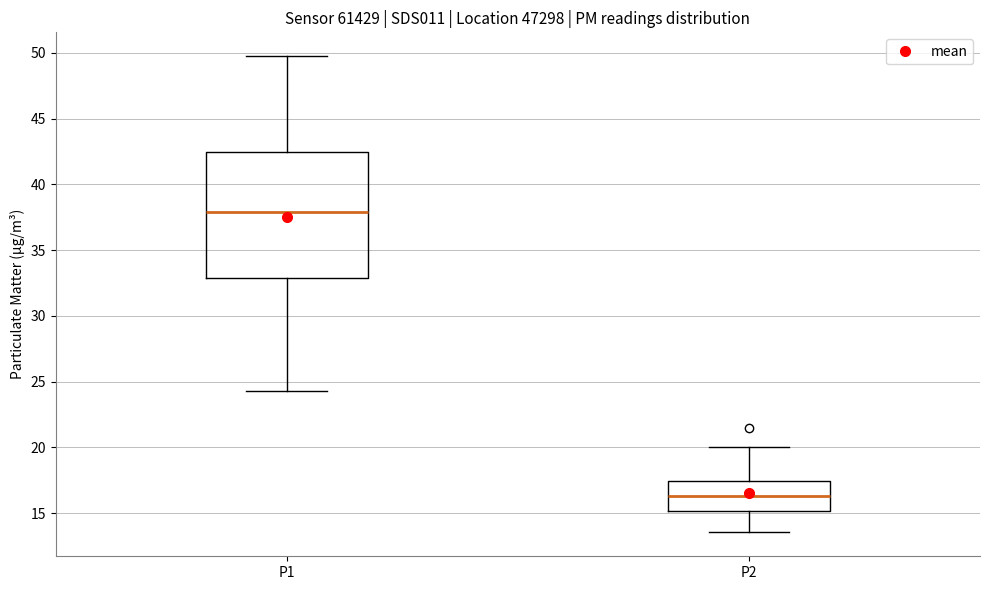

Reading left to right, transcribe this box plot: for each box, give where its median line is, the range the box spans, and where its two whiskers end, as read against the y-axis. The values are not printed on the chart, so give them approximately, as read against the axis.

P1: median 38.0, box 33.0 to 42.5, whiskers 24.5 to 50.0
P2: median 16.5, box 15.0 to 17.5, whiskers 13.5 to 20.0